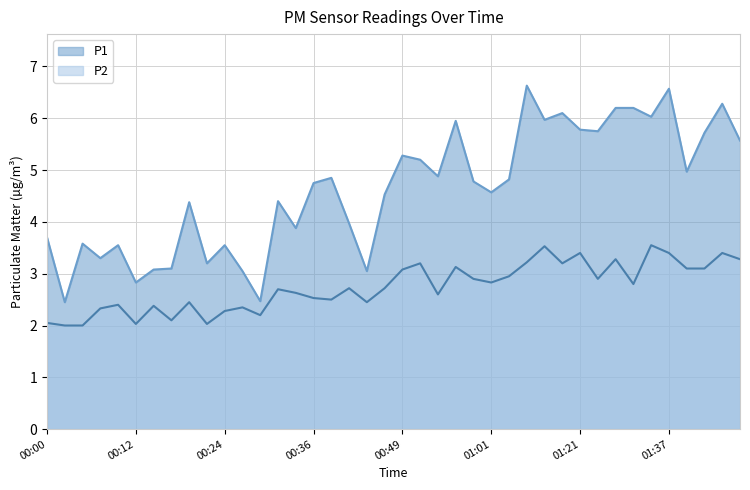

Which category has the lowest value across all series?

00:02